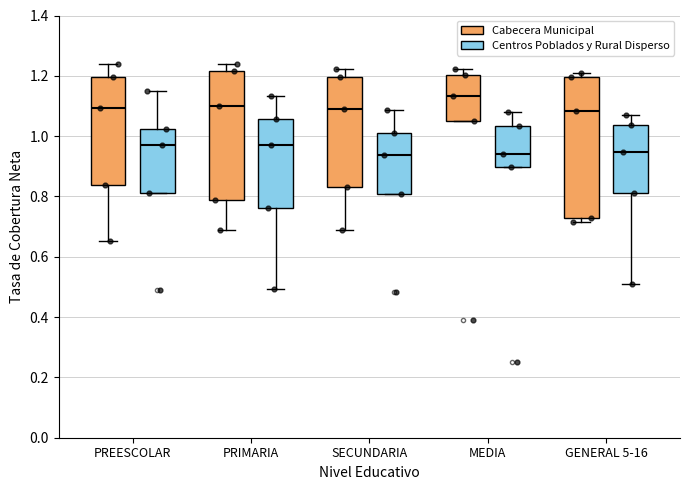

Reading left to right, transcribe this box plot: for each box, give where its median line is, the range the box spans, and where its two whiskers end, as read against the y-axis. The values are not printed on the chart, so give them approximately, as read against the axis.

PREESCOLAR (Cabecera Municipal): median 1.10, box 0.84 to 1.20, whiskers 0.66 to 1.24
PREESCOLAR (Centros Poblados y Rural Disperso): median 0.98, box 0.82 to 1.02, whiskers 0.82 to 1.16
PRIMARIA (Cabecera Municipal): median 1.10, box 0.78 to 1.22, whiskers 0.68 to 1.24
PRIMARIA (Centros Poblados y Rural Disperso): median 0.98, box 0.76 to 1.06, whiskers 0.50 to 1.14
SECUNDARIA (Cabecera Municipal): median 1.10, box 0.84 to 1.20, whiskers 0.70 to 1.22
SECUNDARIA (Centros Poblados y Rural Disperso): median 0.94, box 0.80 to 1.00, whiskers 0.80 to 1.08
MEDIA (Cabecera Municipal): median 1.14, box 1.06 to 1.20, whiskers 1.06 to 1.22
MEDIA (Centros Poblados y Rural Disperso): median 0.94, box 0.90 to 1.04, whiskers 0.90 to 1.08
GENERAL 5-16 (Cabecera Municipal): median 1.08, box 0.72 to 1.20, whiskers 0.72 (just below the box's lower edge) to 1.20 (just above the box's upper edge)
GENERAL 5-16 (Centros Poblados y Rural Disperso): median 0.94, box 0.82 to 1.04, whiskers 0.52 to 1.06